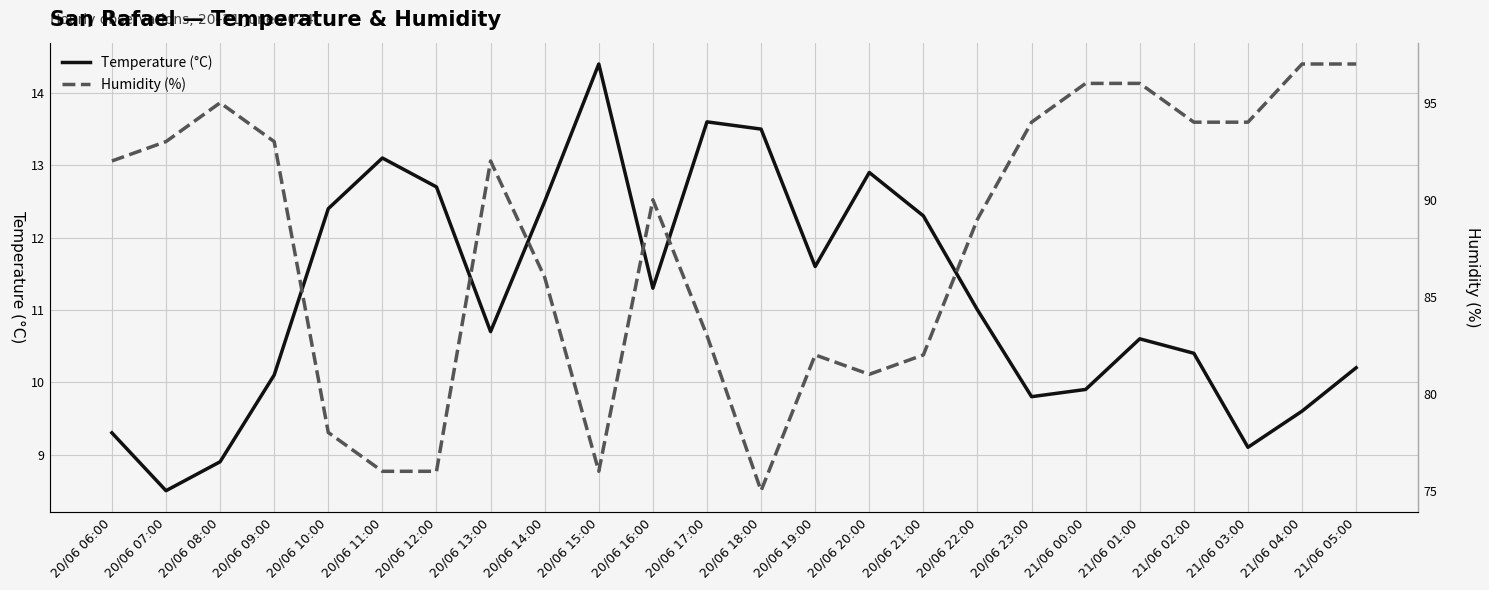

True or false: Temperature (°C) and Humidity (%) cross at least once.

False